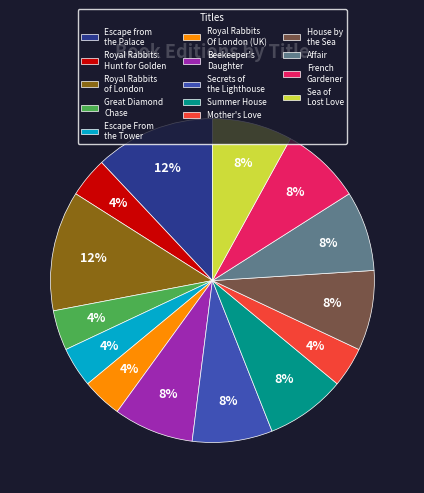

To the nearest percent, what is the combined percentage of Beekeeper's Daughter and Summer House?

16%